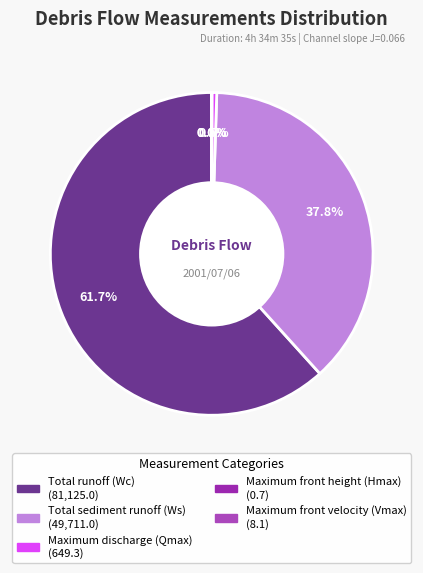

Which category has the smallest portion of the pie?

Maximum front height (Hmax)